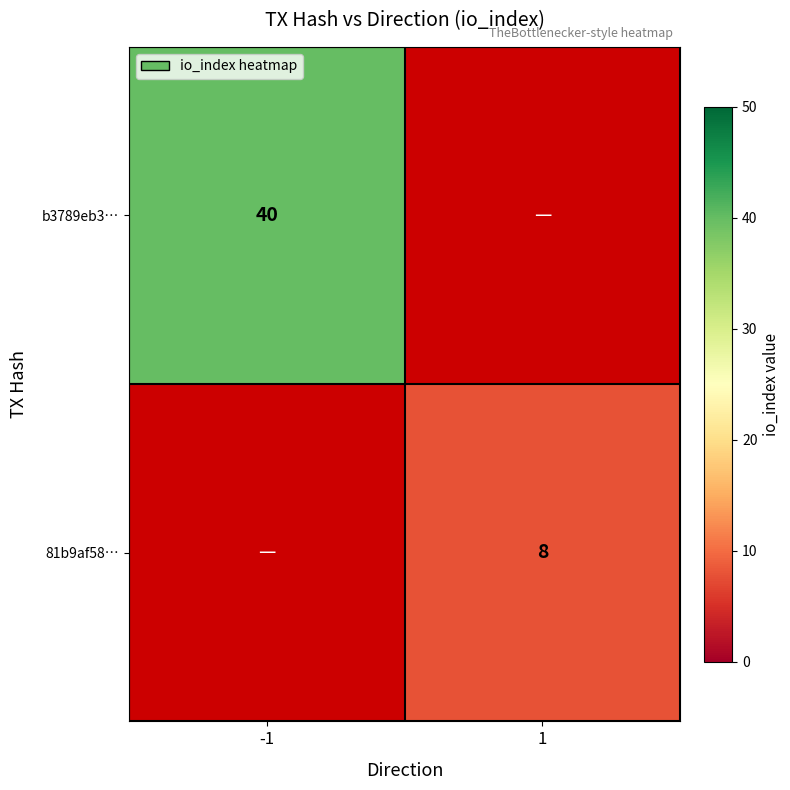

Is it true that b3789eb3… equals 40 at -1?

True